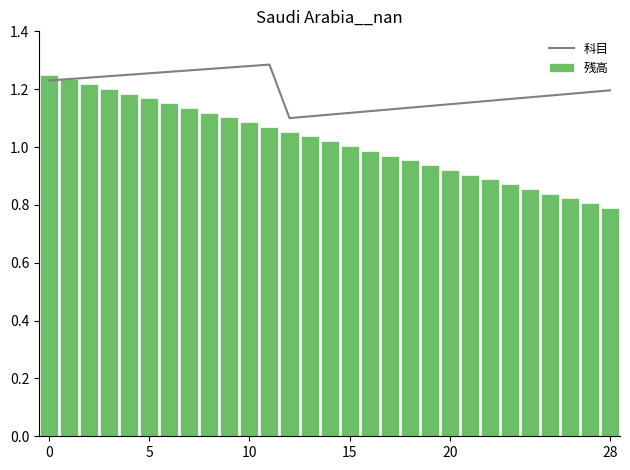

Rank the series by their maximum value, from highest to lowest.

科目, 残高